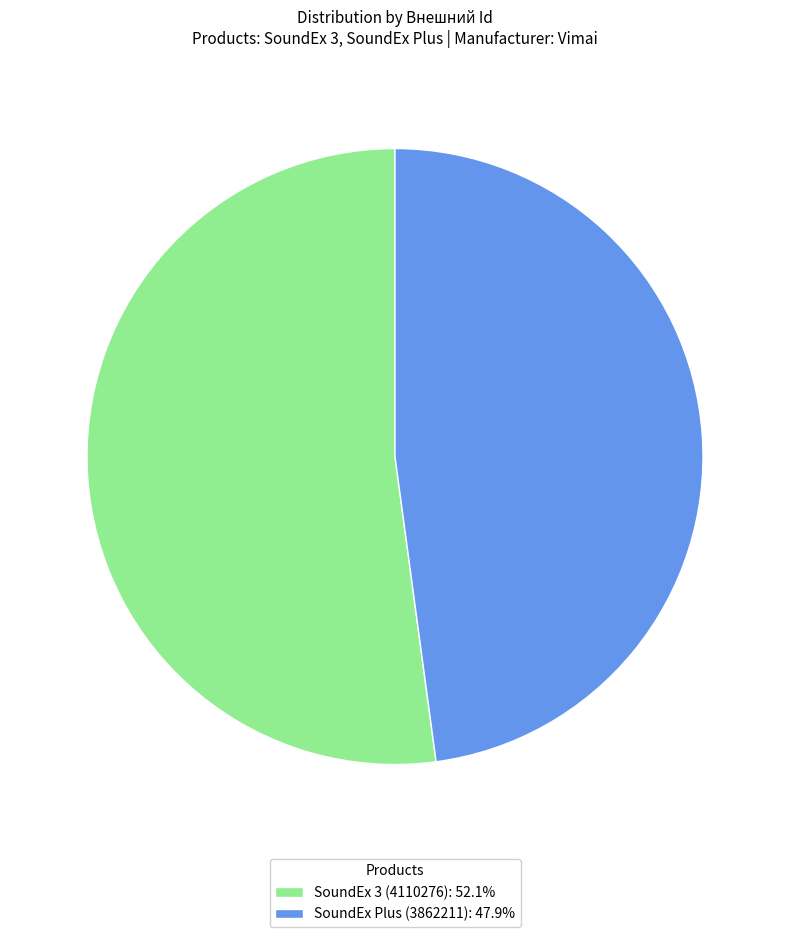

Do SoundEx 3 (4110276): 52.1% and SoundEx Plus (3862211): 47.9% together represent more than half of the pie?

Yes